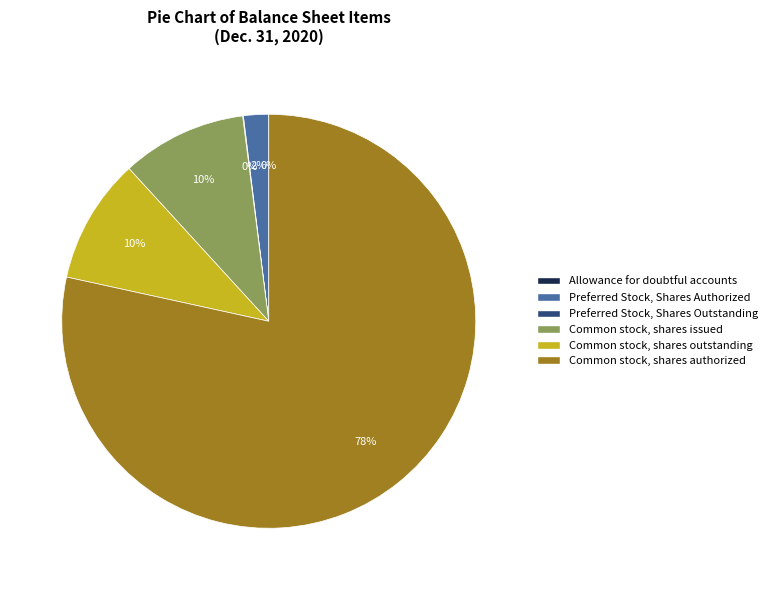

Which has a higher value, Common stock, shares outstanding or Common stock, shares authorized?

Common stock, shares authorized